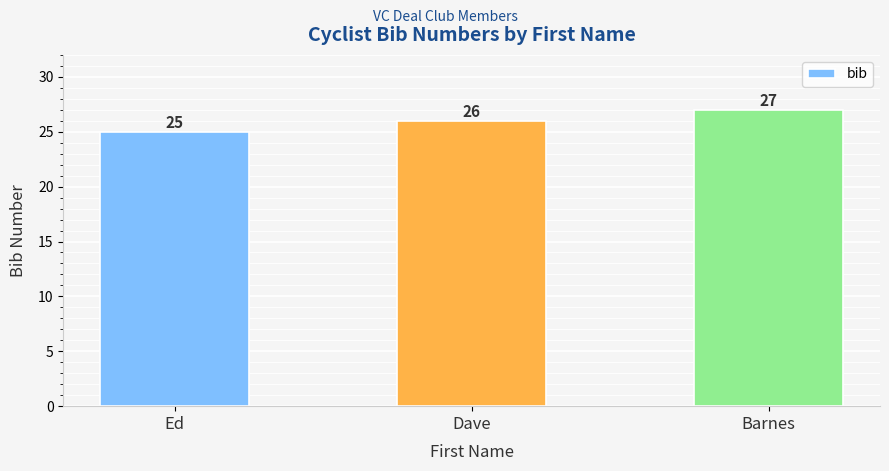

How many bars are there in total?

3